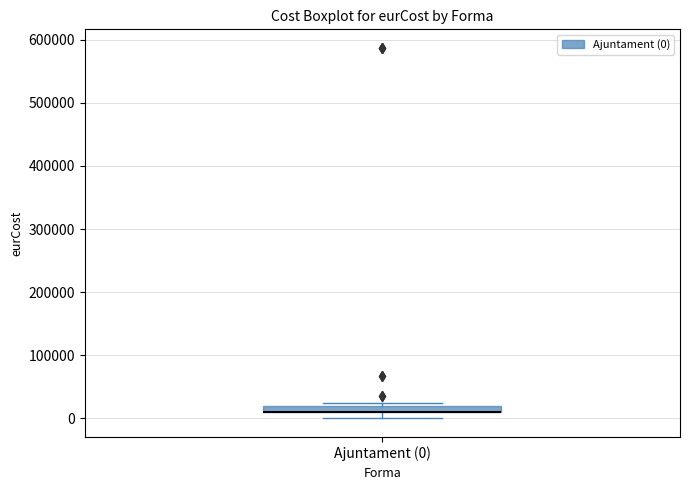

Where is the upper edge of the box for Ajuntament (0) on the y-axis? The values are not printed on the chart, so give them approximately, as read against the axis.

20000